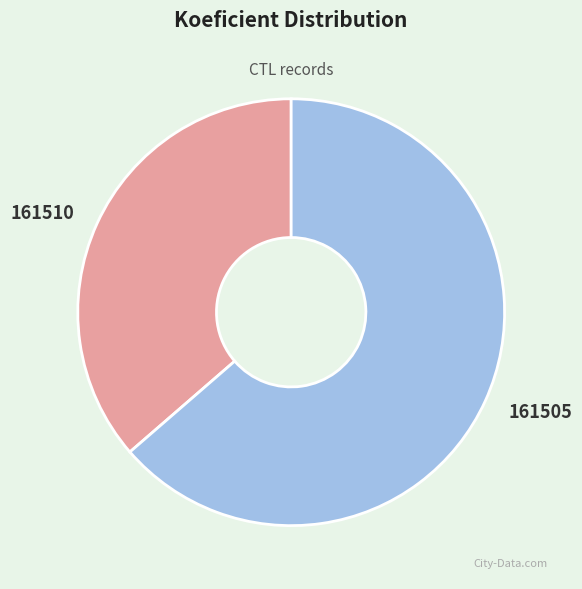

Does 161510 account for over 50% of the chart?

No